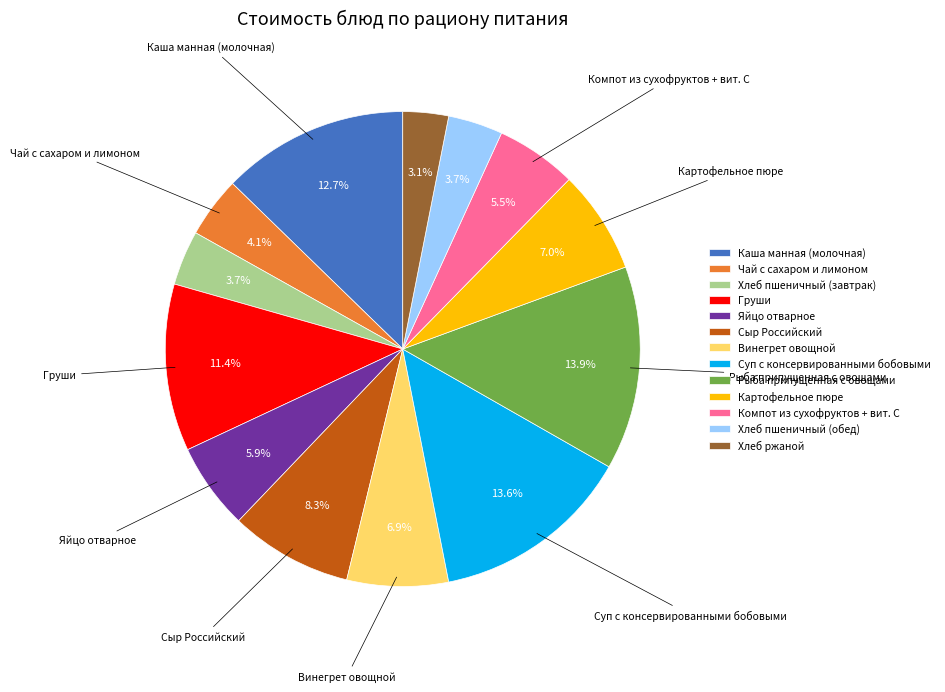

To the nearest percent, what portion does Яйцо отварное represent?

6%